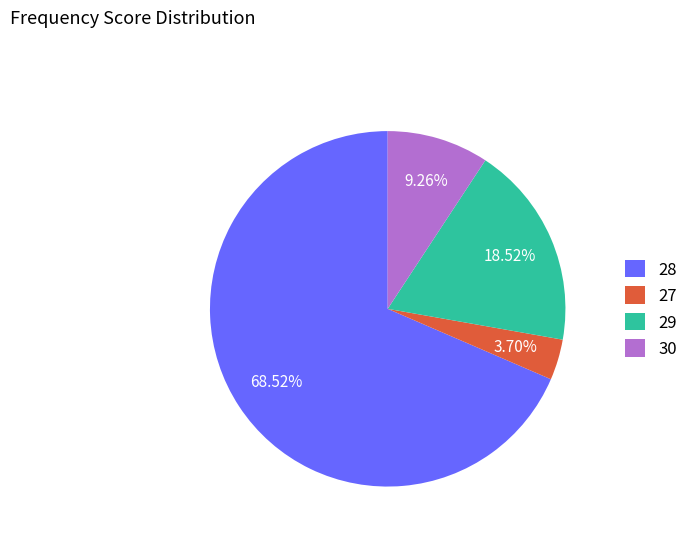

Which has a higher value, 29 or 30?

29